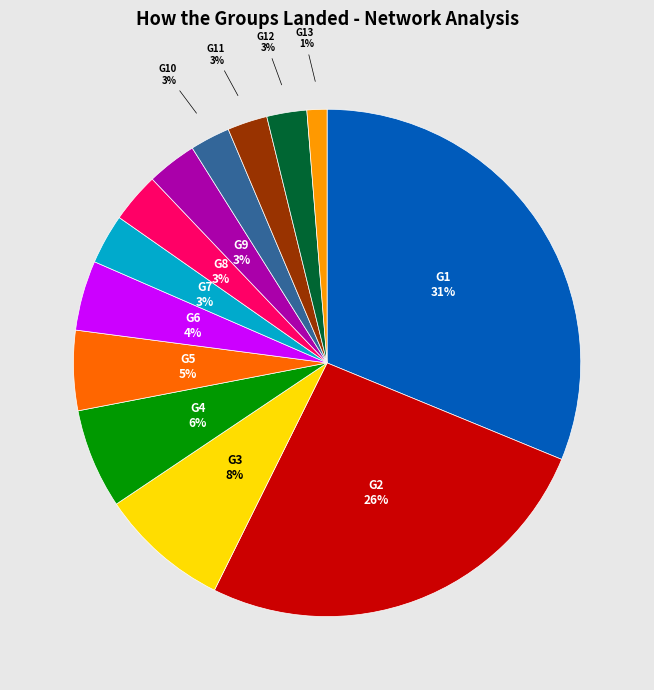

True or false: G11 3% accounts for 8% of the total.

False